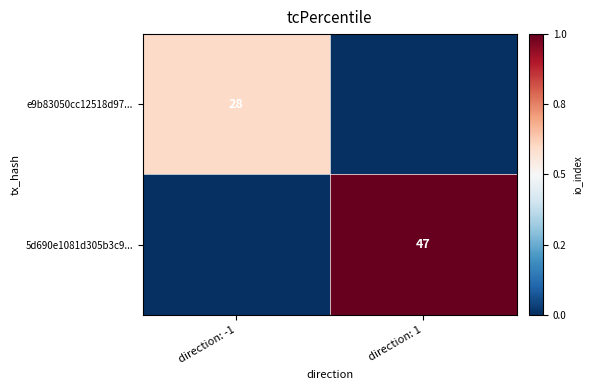

The e9b83050cc12518d97... series shows 15 at direction: -1. True or false?

False